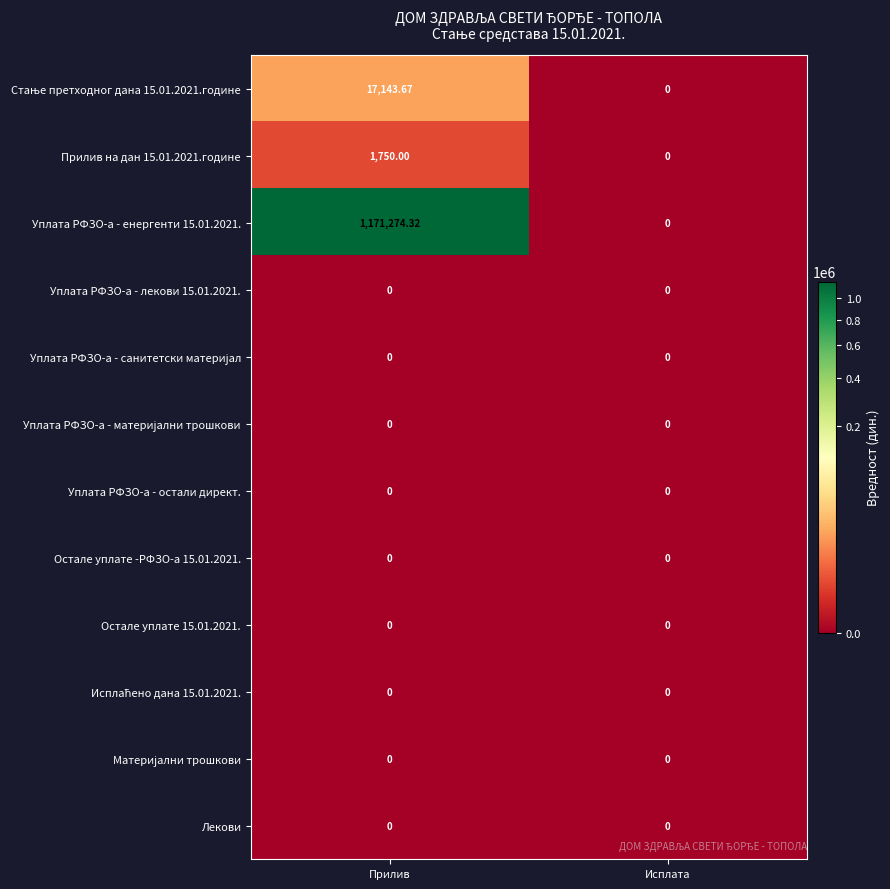

Which category has the highest value across all series?

Прилив